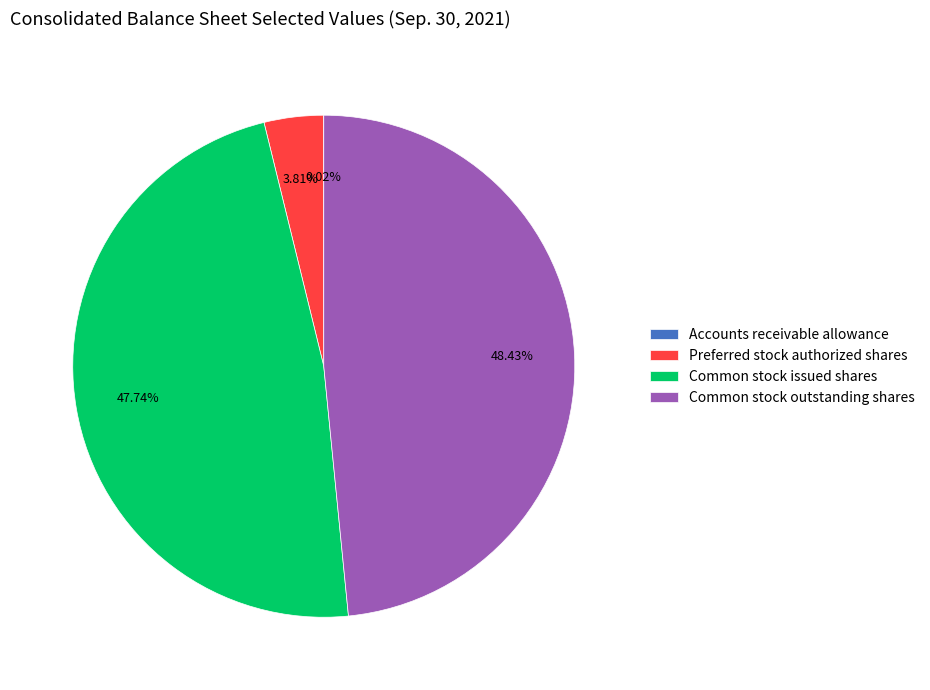

Approximately how many times larger is the value at Common stock outstanding shares compared to Common stock issued shares?

1.0